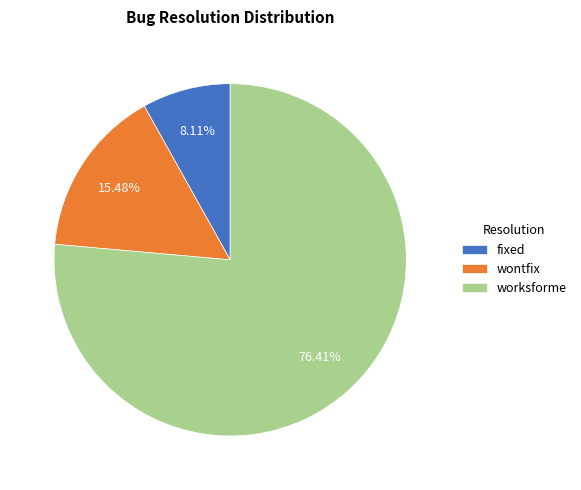

Which slice is the smallest?

fixed